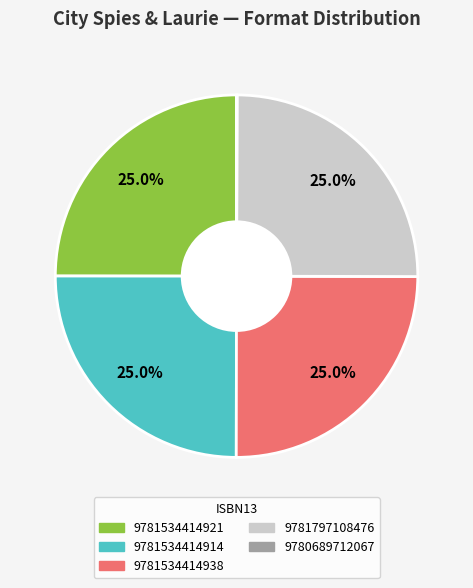

True or false: 9781797108476 accounts for 25% of the total.

True